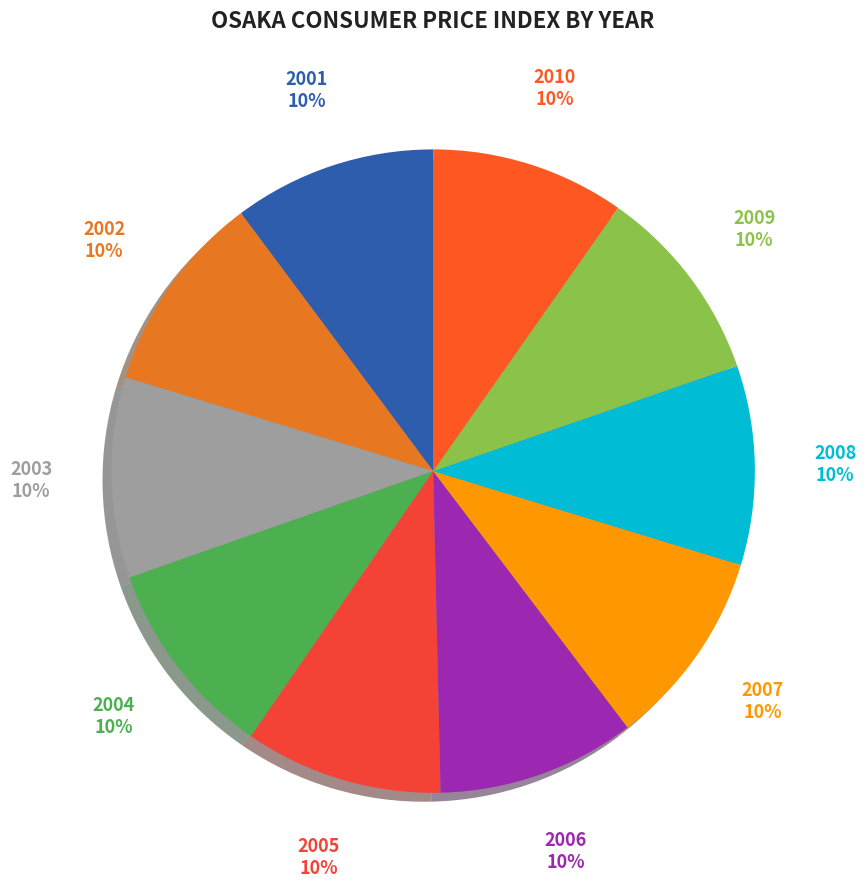

The 2010 slice represents 1% of the pie. True or false?

False